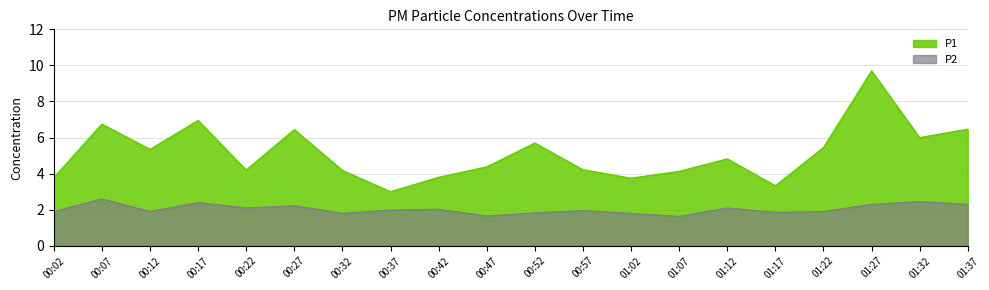

Does the chart have visible grid lines?

Yes